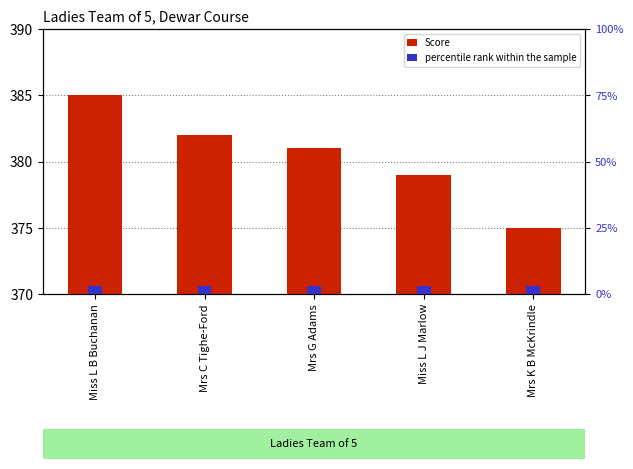

Reading right to left, list all the values displayed in this chart.

Score: Mrs K B McKrindle=375	Miss L J Marlow=379	Mrs G Adams=381	Mrs C Tighe-Ford=382	Miss L B Buchanan=385
percentile rank within the sample: Mrs K B McKrindle=3	Miss L J Marlow=3	Mrs G Adams=3	Mrs C Tighe-Ford=3	Miss L B Buchanan=3